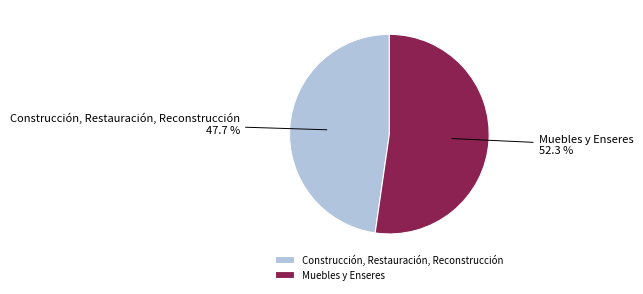

Is Construcción, Restauración, Reconstrucción the majority of the pie?

No